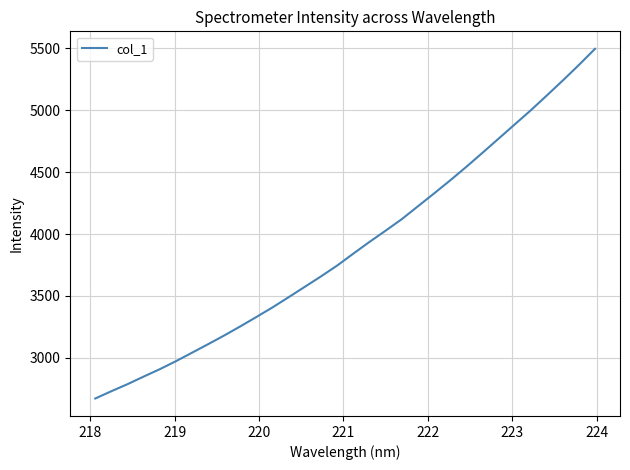

What is the difference between the maximum and minimum values?

2820.9